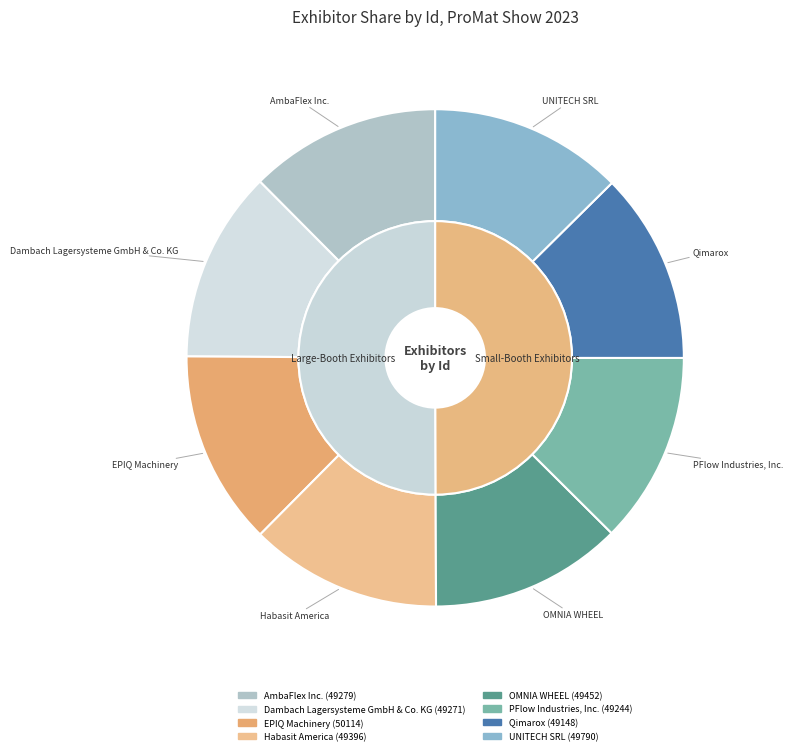

What percentage is the UNITECH SRL slice, to the nearest percent?

13%